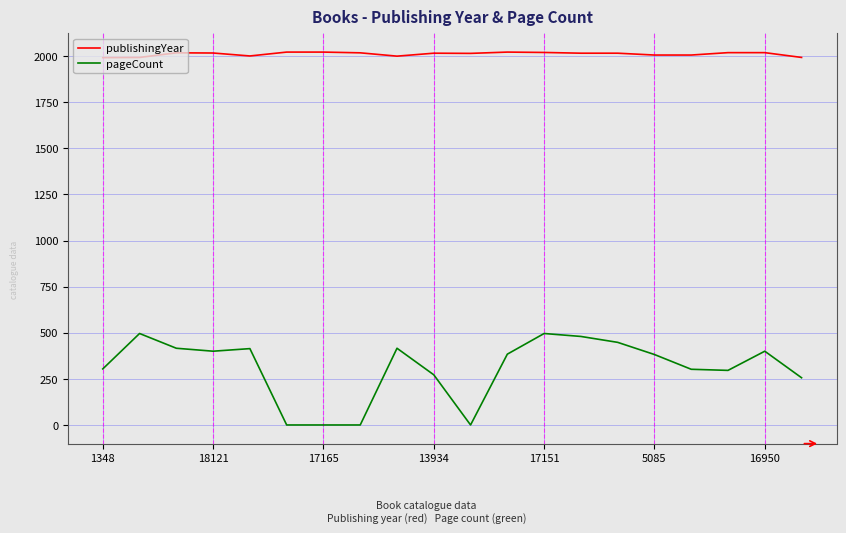

Which series has the widest spread of values?

pageCount